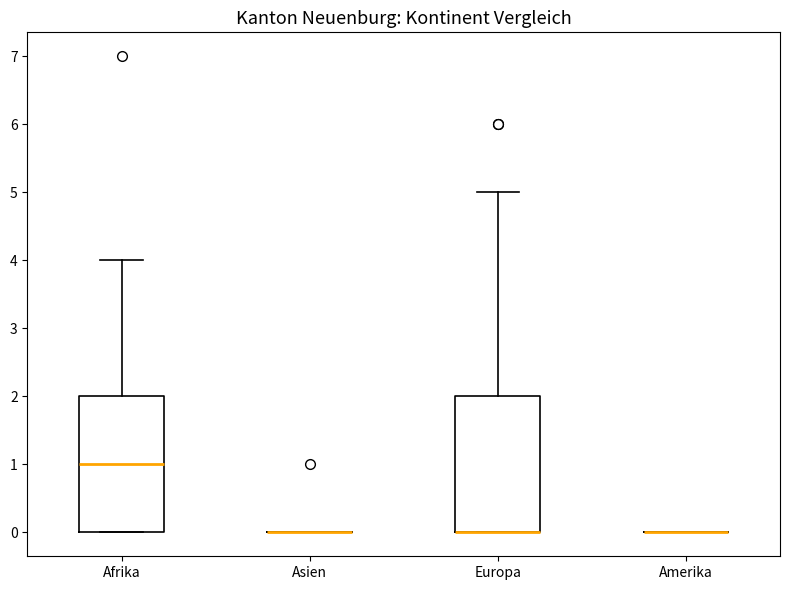

Reading left to right, read every box against the y-axis: the position of its median line, the range the box covers, and the ends of its whiskers. The values are not printed on the chart, so give them approximately, as read against the axis.

Afrika: median 1, box 0 to 2, whiskers 0 to 4
Asien: box collapsed to a line at 0, whiskers 0 to 0
Europa: median 0 (drawn on the box's lower edge), box 0 to 2, whiskers 0 to 5
Amerika: box collapsed to a line at 0, whiskers 0 to 0